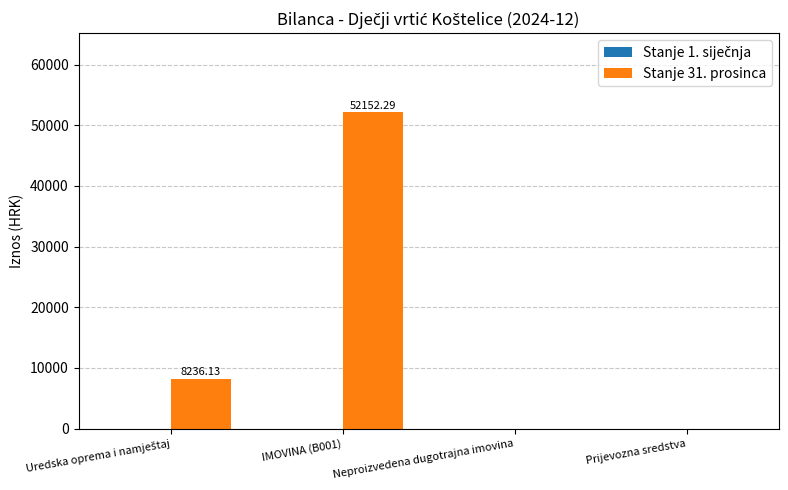

What is the sum of all values?

60388.4